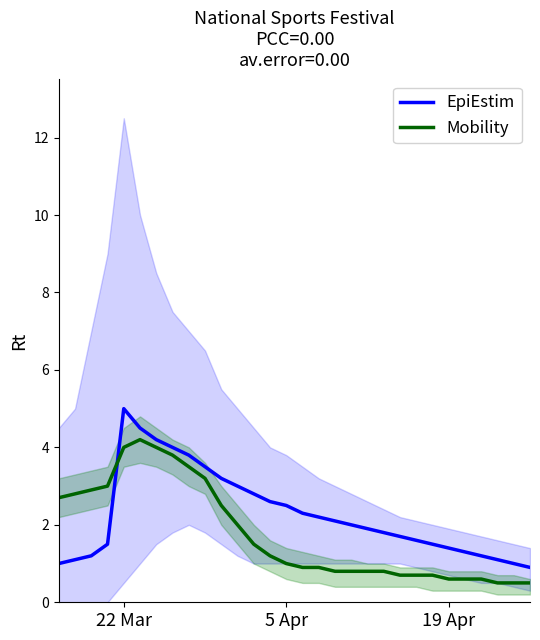

What is the maximum value shown in the chart?

5.0